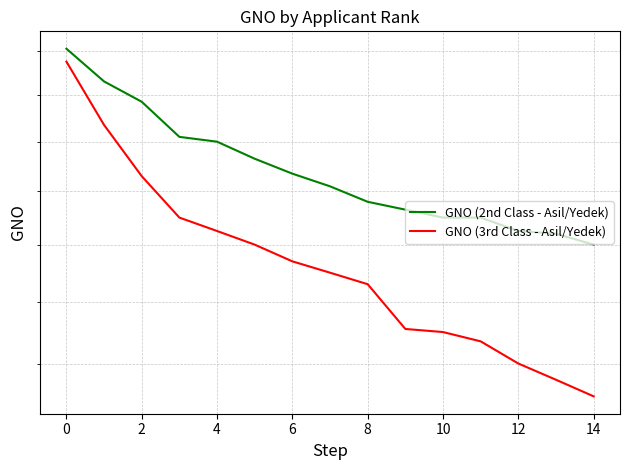

True or false: GNO (2nd Class - Asil/Yedek) and GNO (3rd Class - Asil/Yedek) cross at least once.

False